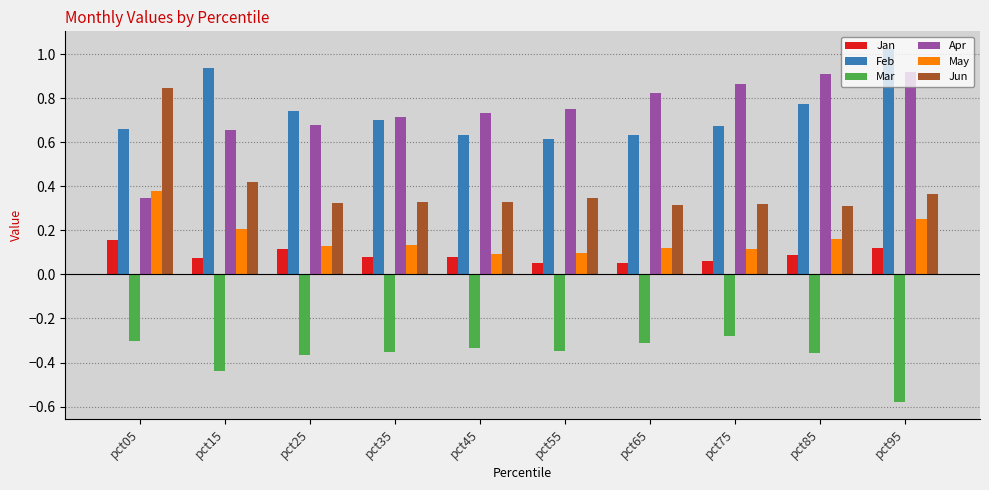

Is the value of Jan at pct05 greater than the value of Feb at pct25?

No